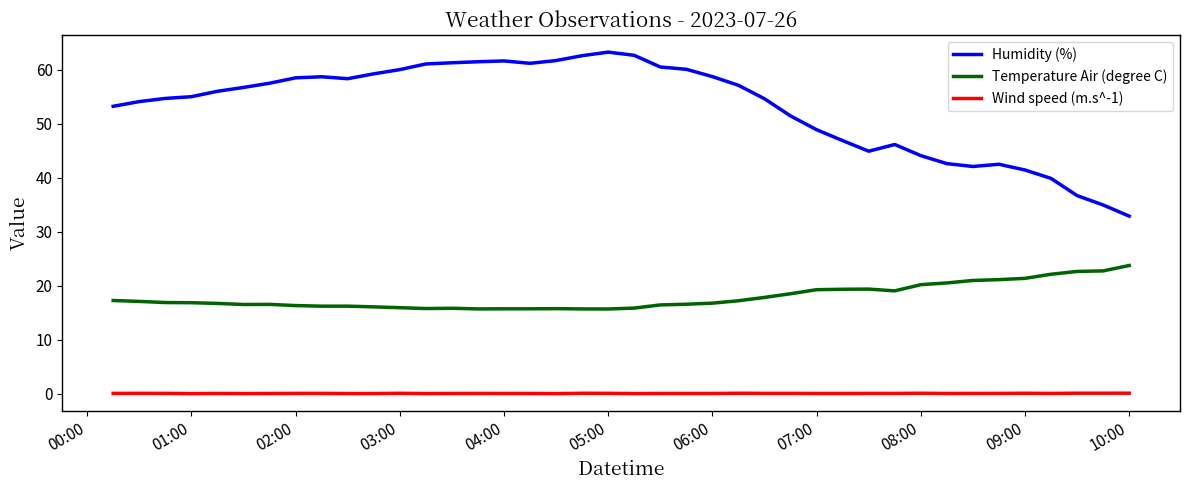

Count the number of data series in this chart.

3